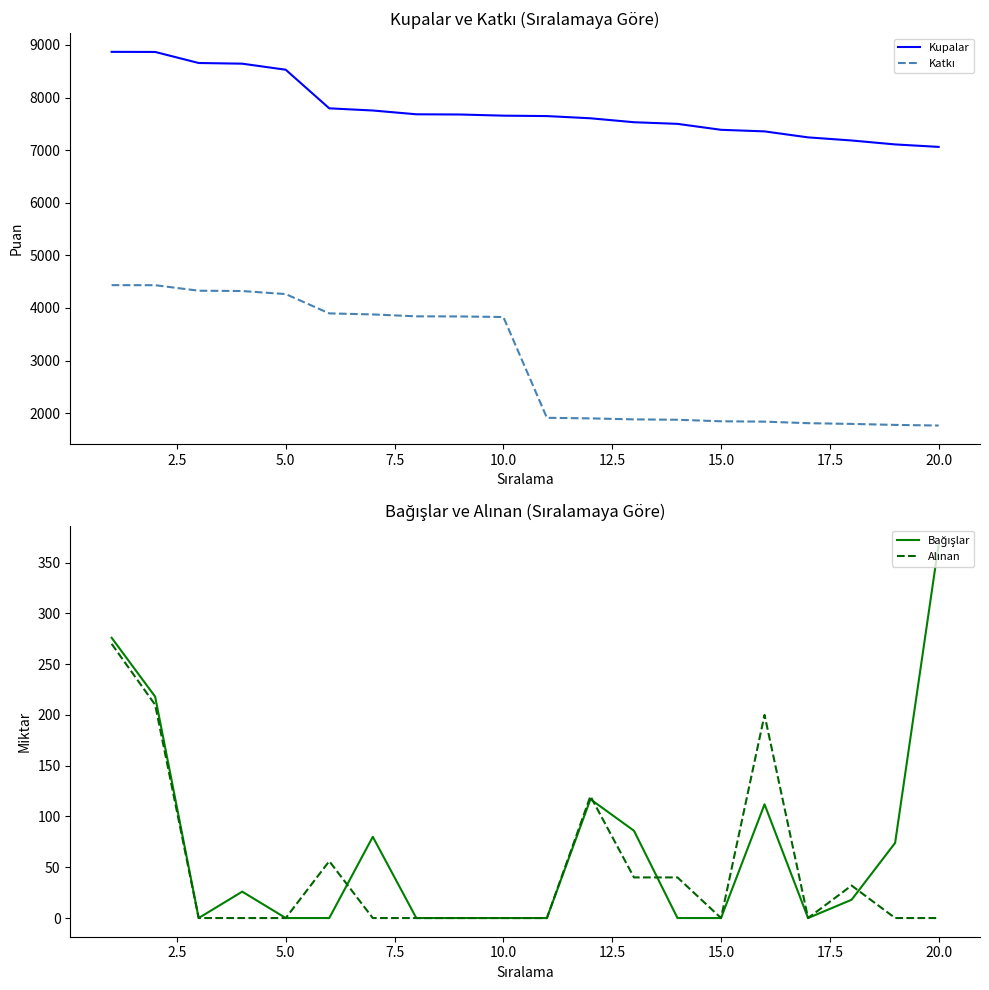

The value of Kupalar at 20.0 is 3546. True or false?

False